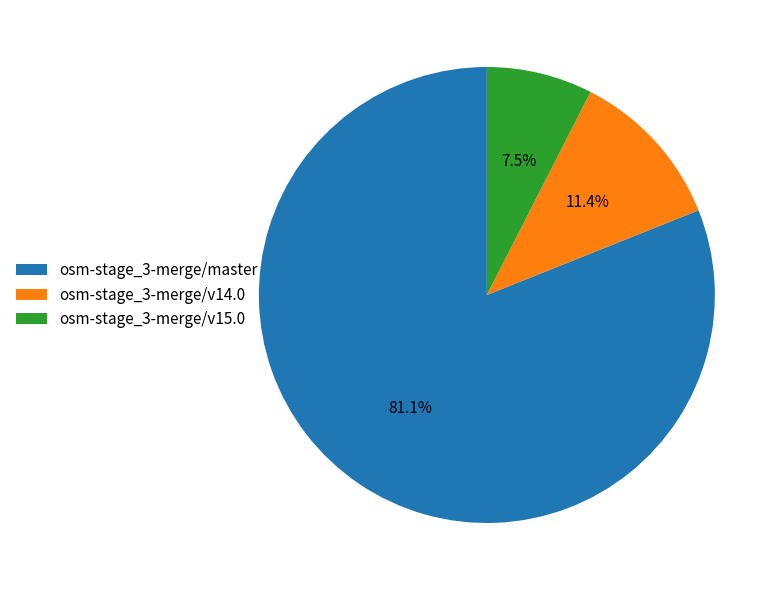

Is it true that osm-stage_3-merge/master is 69% of the pie?

False